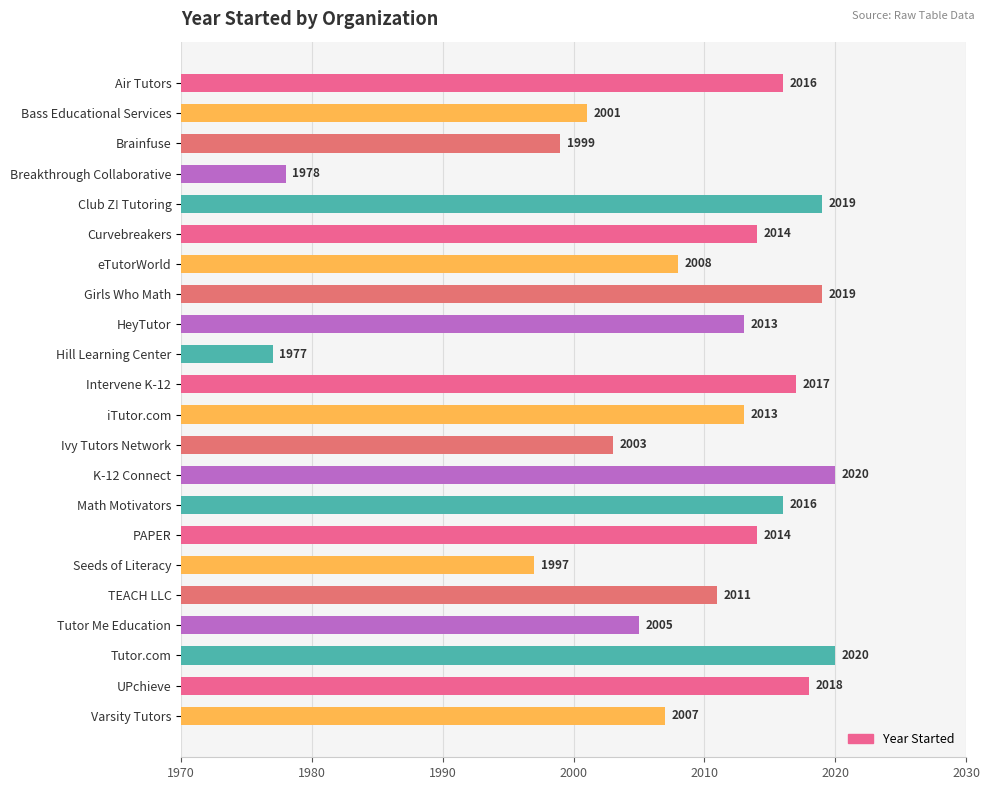

What is the maximum value shown in the chart?

2020